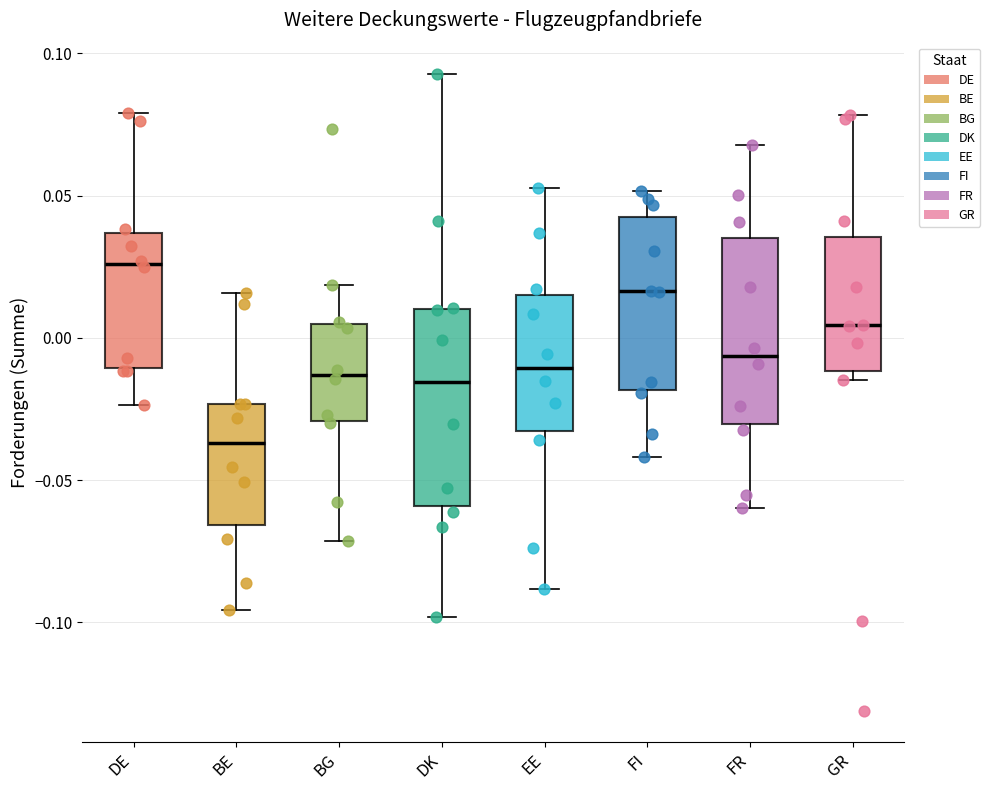

Which box has the lowest median line?

BE